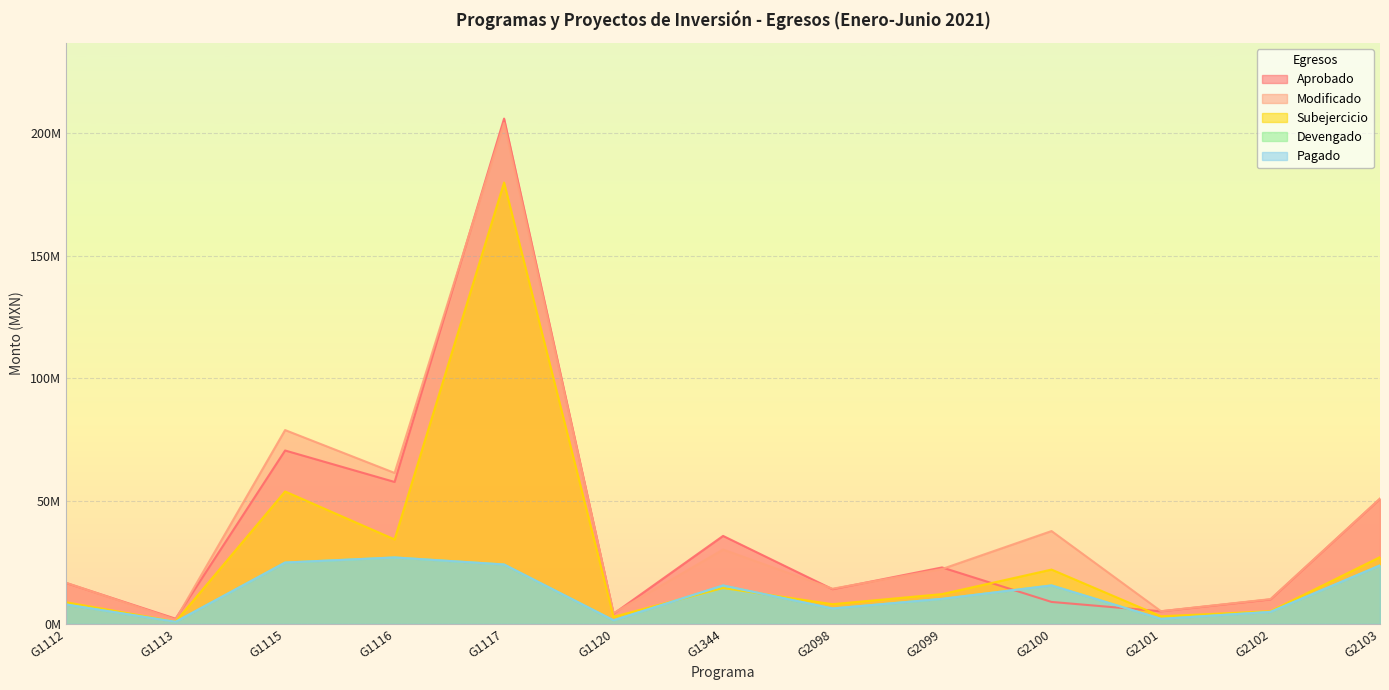

Reading left to right, list all the values displayed in this chart.

Aprobado: G1112=16688893.7	G1113=2130649.0	G1115=70627184.3	G1116=57815594.6	G1117=205781767.8	G1120=4147684.5	G1344=35842768.6	G2098=14141524.6	G2099=23003032.2	G2100=8956511.7	G2101=5151053.0	G2102=9989318.9	G2103=50947442.0
Modificado: G1112=16749315.0	G1113=1778546.7	G1115=78941650.6	G1116=61485864.7	G1117=203954949.0	G1120=4382207.5	G1344=30292540.9	G2098=14338801.3	G2099=22362505.7	G2100=37816426.7	G2101=5173195.0	G2102=10105078.9	G2103=51045022.8
Devengado: G1112=7918309.2	G1113=852045.4	G1115=24997836.3	G1116=27072597.4	G1117=24210573.0	G1120=1485578.9	G1344=15661626.7	G2098=6297587.1	G2099=10212912.6	G2100=15685735.6	G2101=2065108.2	G2102=4913082.4	G2103=23839039.4
Pagado: G1112=7918309.2	G1113=852045.4	G1115=24997836.3	G1116=27072597.4	G1117=24210573.0	G1120=1485578.9	G1344=15661626.7	G2098=6297587.1	G2099=10212912.6	G2100=15685735.6	G2101=2065108.2	G2102=4913082.4	G2103=23839039.4
Subejercicio: G1112=8831005.8	G1113=926501.3	G1115=53943814.3	G1116=34413267.3	G1117=179744376.0	G1120=2896628.6	G1344=14630914.2	G2098=8041214.2	G2099=12149593.1	G2100=22130691.1	G2101=3108086.8	G2102=5191996.5	G2103=27205983.4